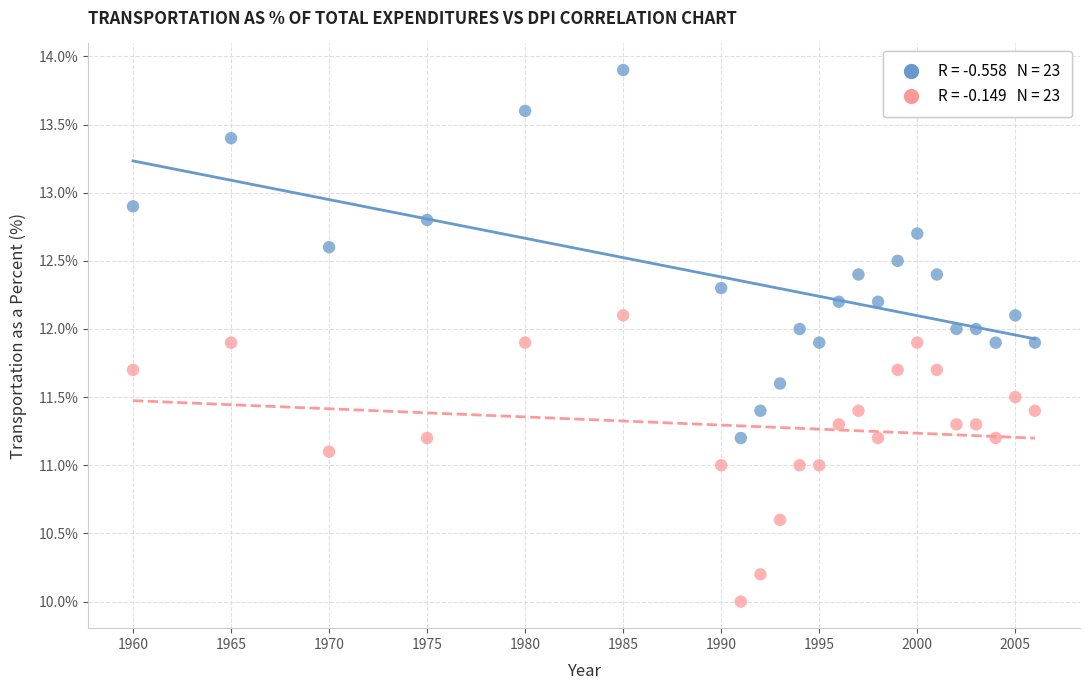

Across all data points, what is the range of X values (max minus min)?

46.0